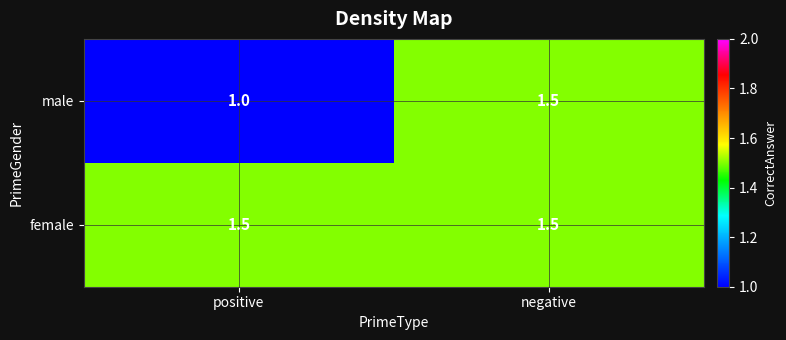

Rank the categories by male value from highest to lowest.

negative, positive